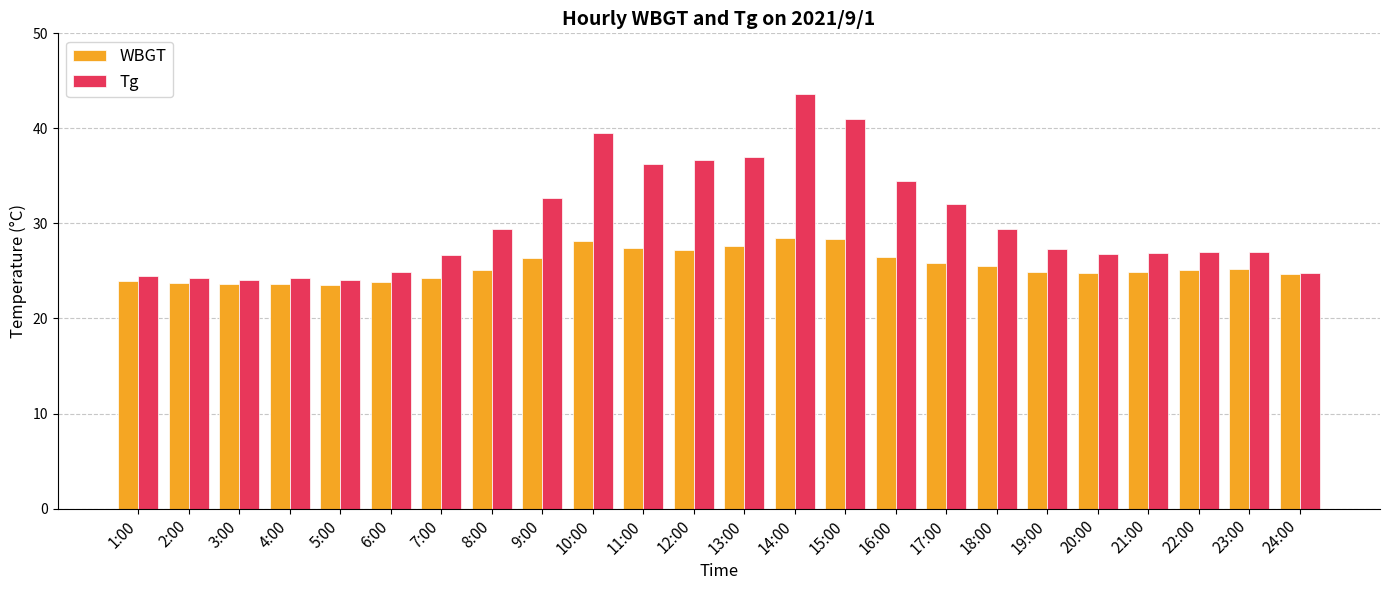

Which series has the largest range (max minus min)?

Tg